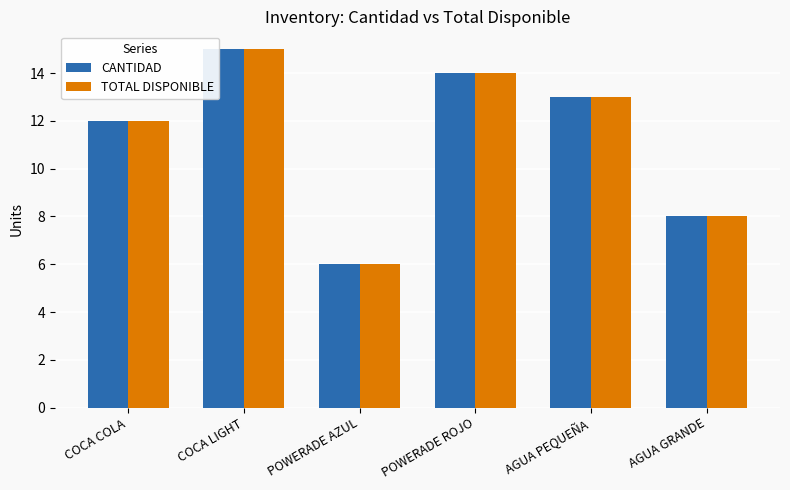

Reading right to left, list all the values displayed in this chart.

CANTIDAD: 8	13	14	6	15	12
TOTAL DISPONIBLE: 8	13	14	6	15	12